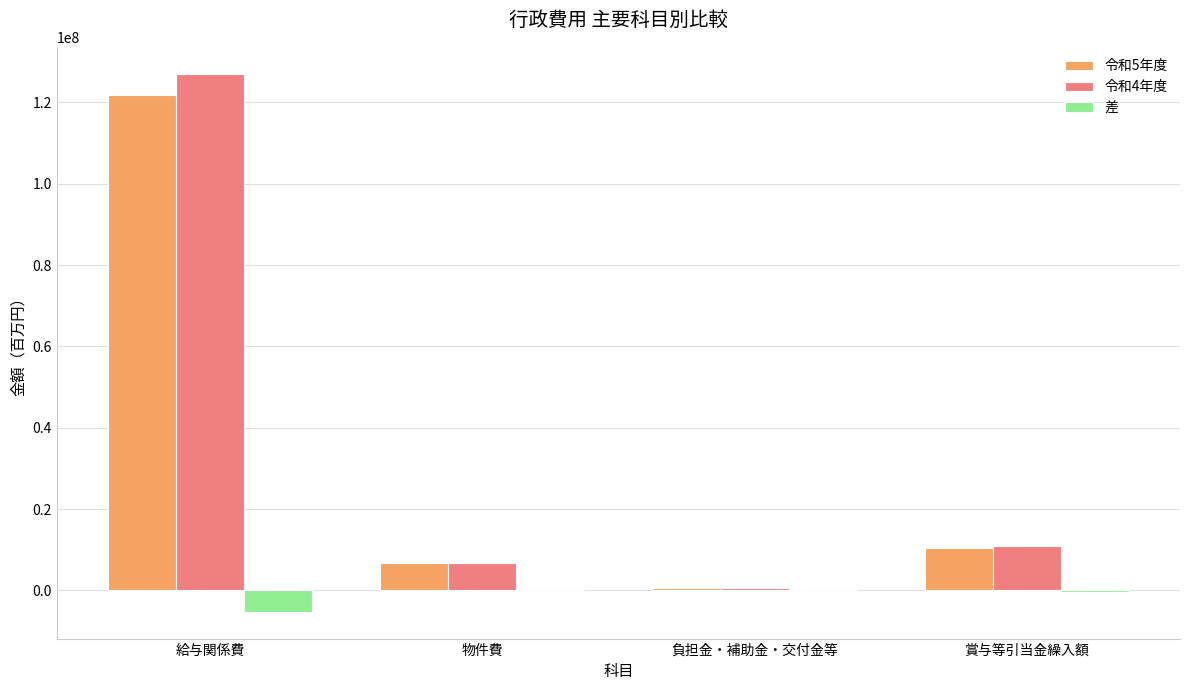

Is the value of 令和4年度 at 賞与等引当金繰入額 greater than the value of 差 at 給与関係費?

Yes